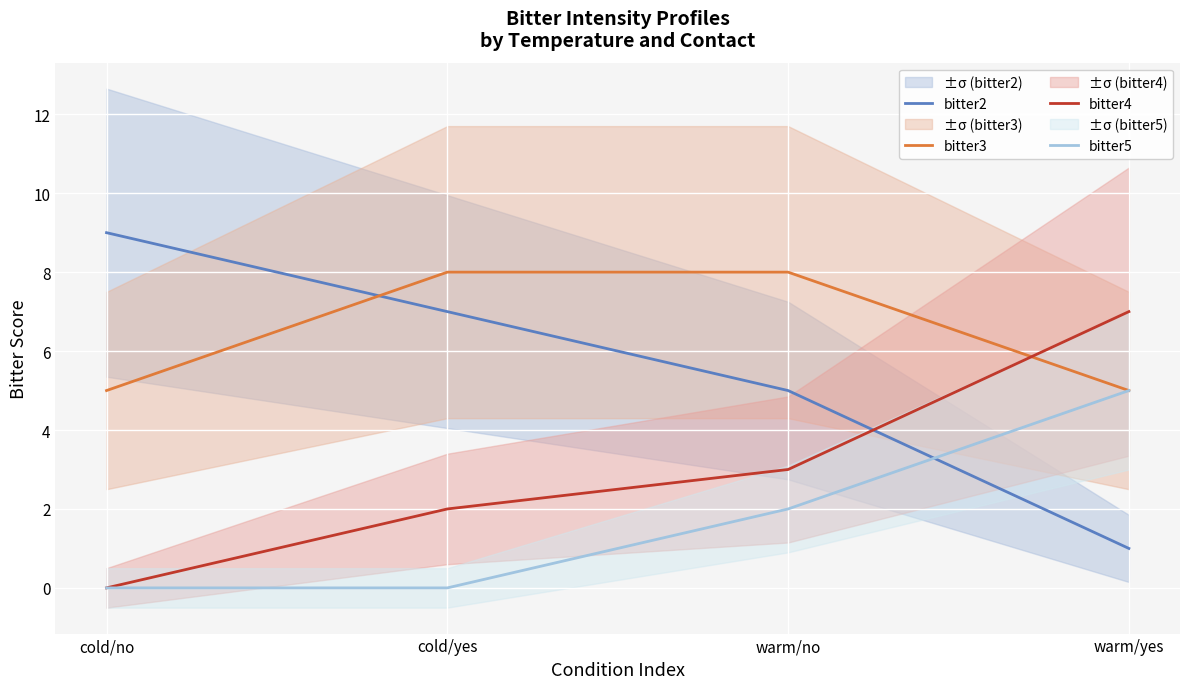

How many data points in bitter5 are above 2?

1